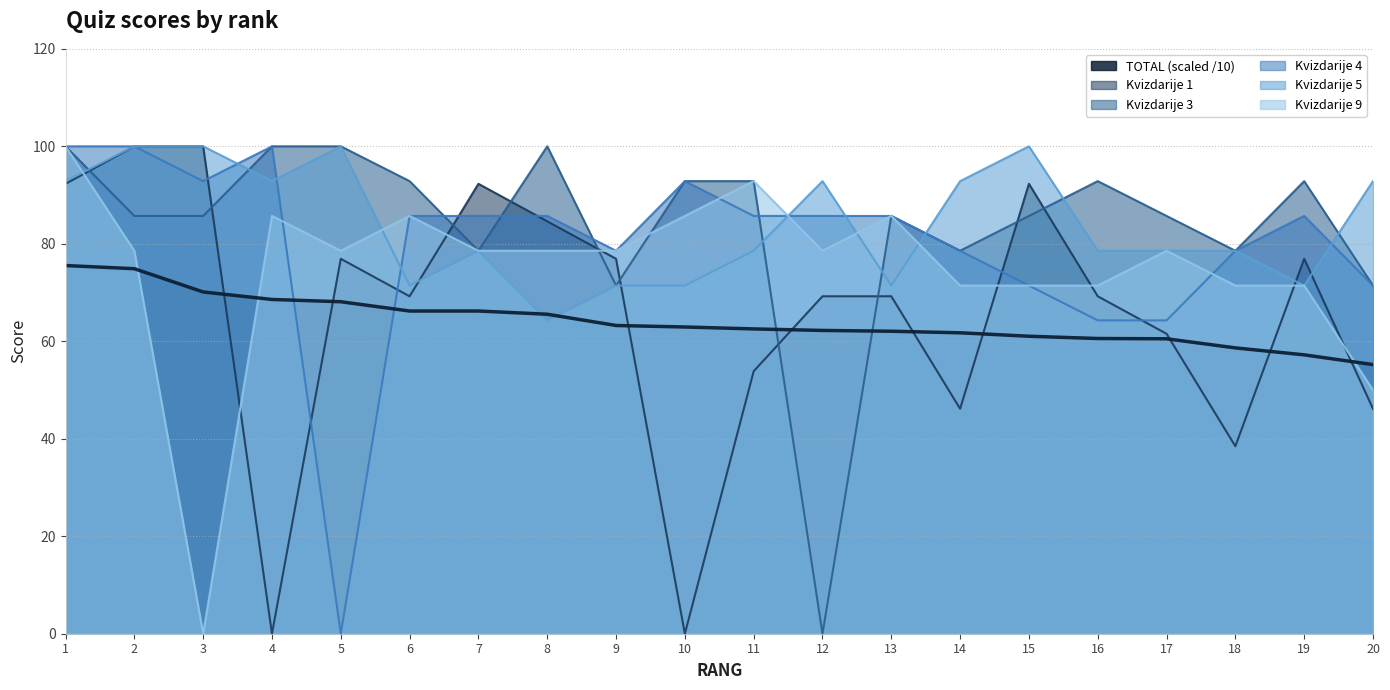

Reading left to right, transcribe all the data shown in this chart.

TOTAL: 75.5	74.9	70.1	68.6	68.1	66.2	66.2	65.5	63.2	62.9	62.5	62.2	62.1	61.7	61.0	60.6	60.5	58.6	57.2	55.2
Kvizdarije 1: 92.3	100.0	100.0	0.0	76.9	69.2	92.3	84.6	76.9	0.0	53.8	69.2	69.2	46.2	92.3	69.2	61.5	38.5	76.9	46.2
Kvizdarije 3: 100.0	85.7	85.7	100.0	100.0	92.9	78.6	100.0	71.4	92.9	92.9	0.0	85.7	78.6	85.7	92.9	85.7	78.6	92.9	71.4
Kvizdarije 4: 100.0	100.0	92.9	100.0	0.0	85.7	85.7	85.7	78.6	92.9	85.7	85.7	85.7	78.6	71.4	64.3	64.3	78.6	85.7	71.4
Kvizdarije 5: 92.9	100.0	100.0	92.9	100.0	71.4	78.6	64.3	71.4	71.4	78.6	92.9	71.4	92.9	100.0	78.6	78.6	78.6	71.4	92.9
Kvizdarije 9: 100.0	78.6	0.0	85.7	78.6	85.7	78.6	78.6	78.6	85.7	92.9	78.6	85.7	71.4	71.4	71.4	78.6	71.4	71.4	50.0